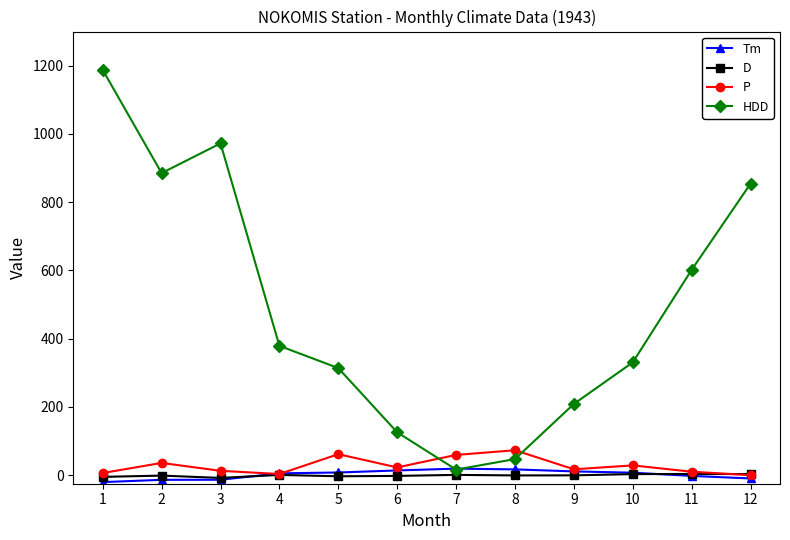

How many lines are shown in the chart?

4